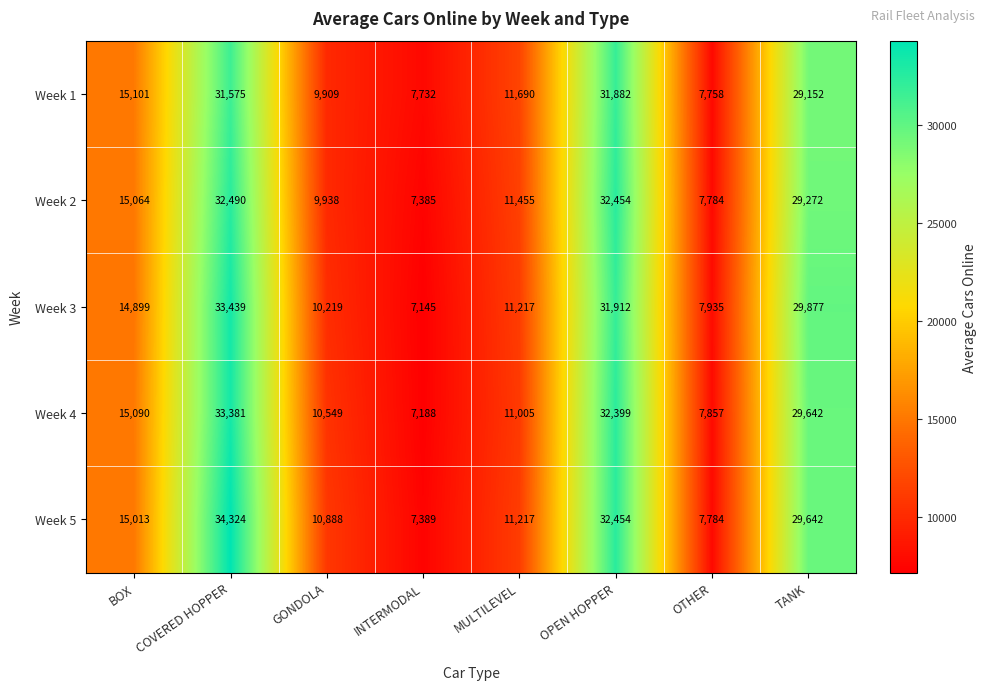

At which category is the sum across all series the highest?

COVERED HOPPER